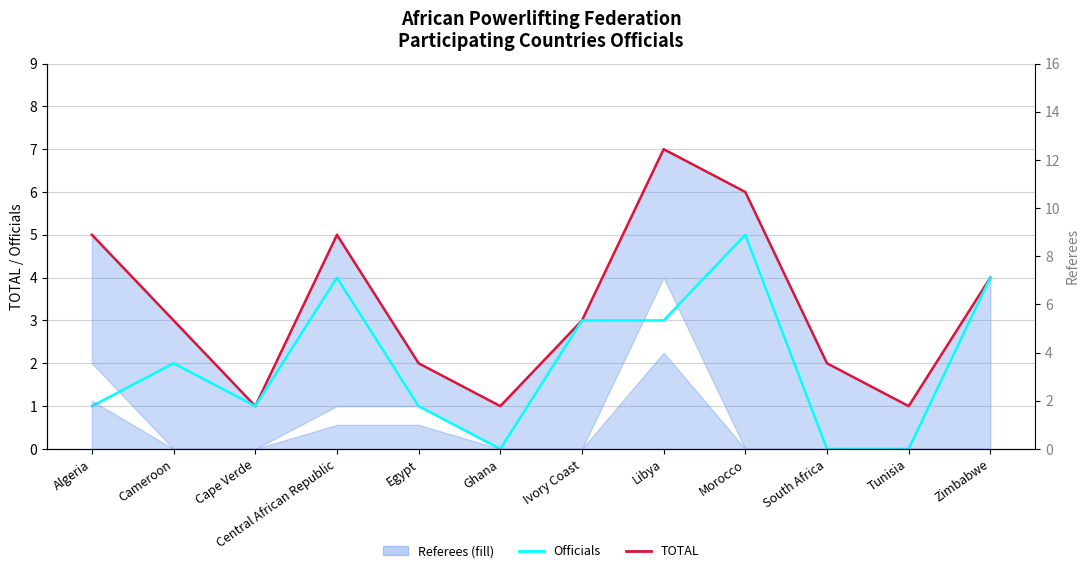

True or false: Officials and TOTAL cross at least once.

False